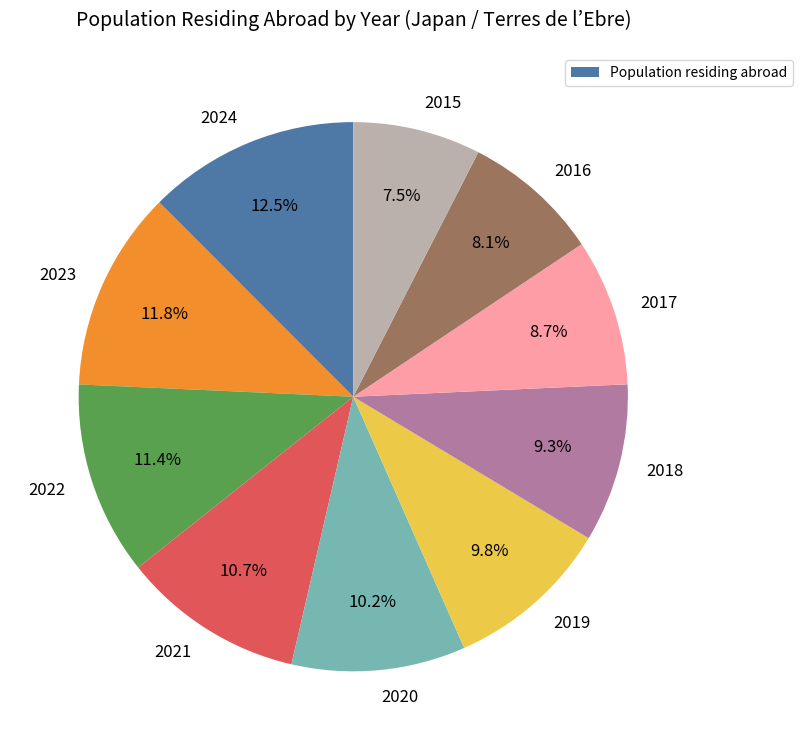

To the nearest percent, what is the difference between the largest and smallest slice percentages?

5%